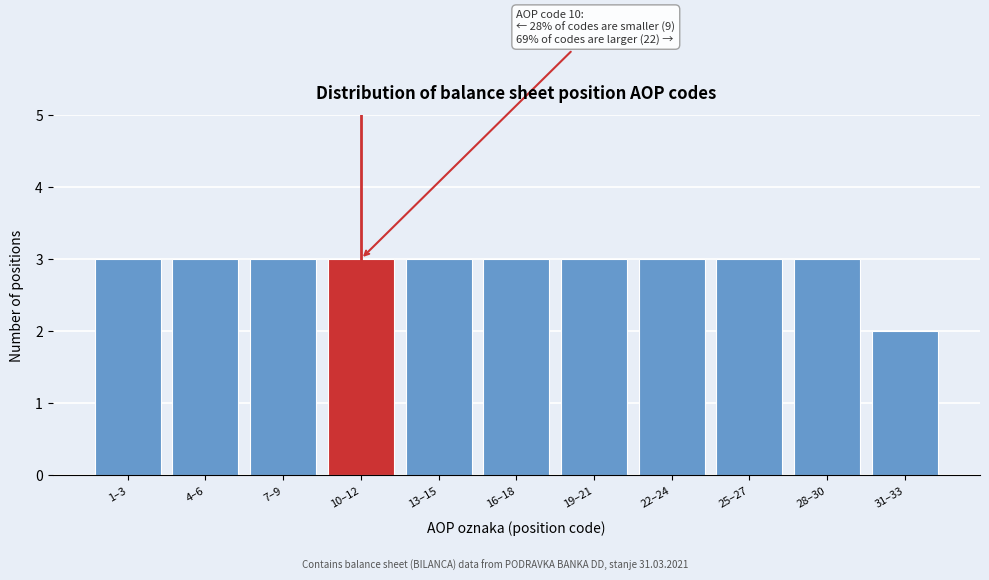

Reading left to right, transcribe all the data shown in this chart.

3	3	3	3	3	3	3	3	3	3	2